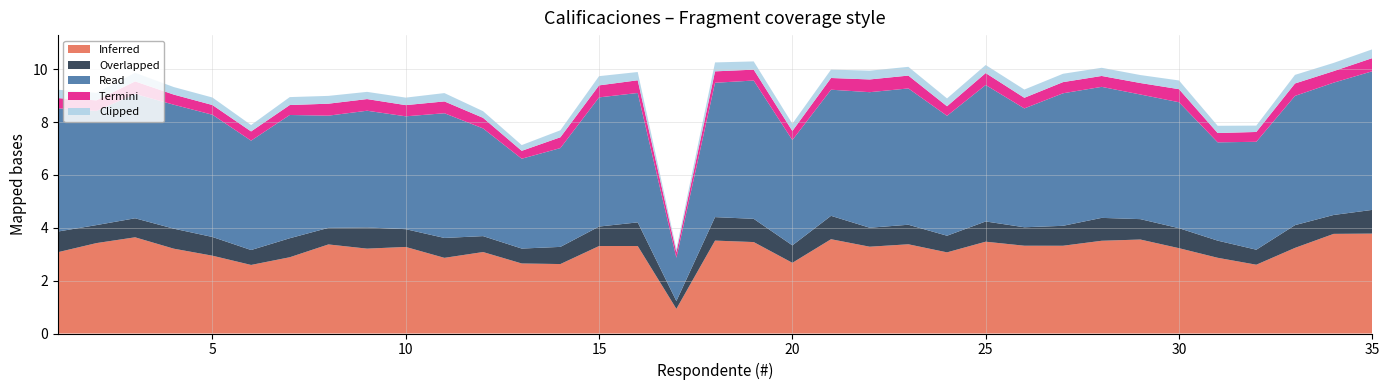

The value of Inferred at 5 is 1.9. True or false?

False